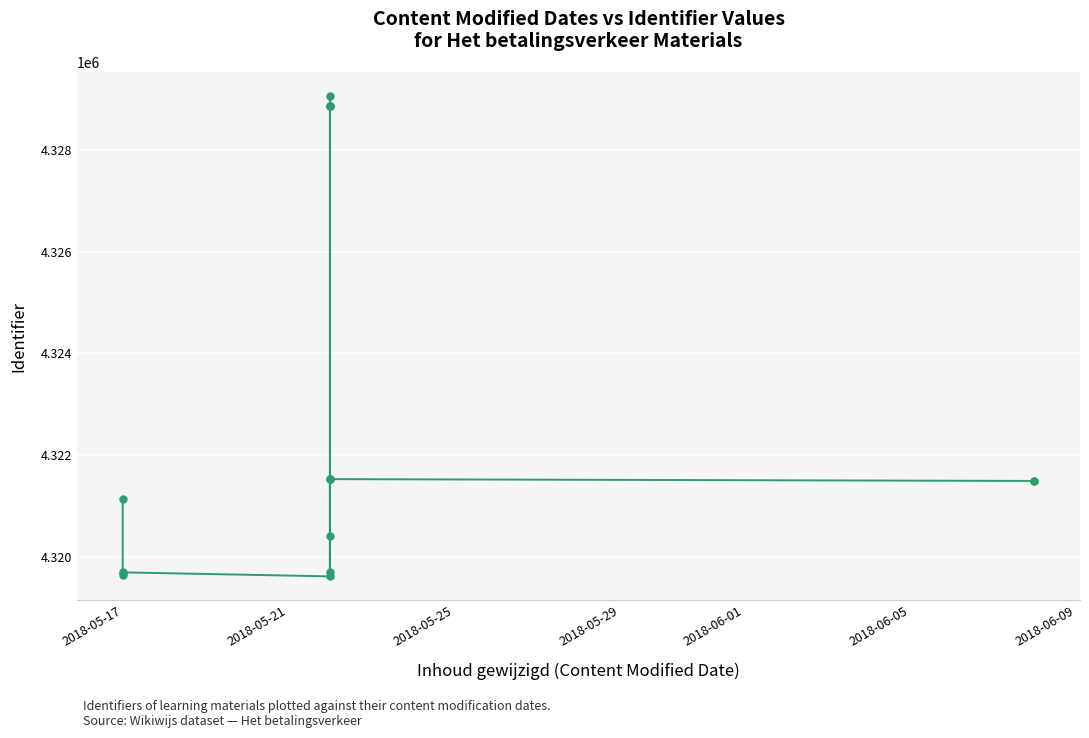

Is it true that the value at 2018-06-05 is 1573610?

False